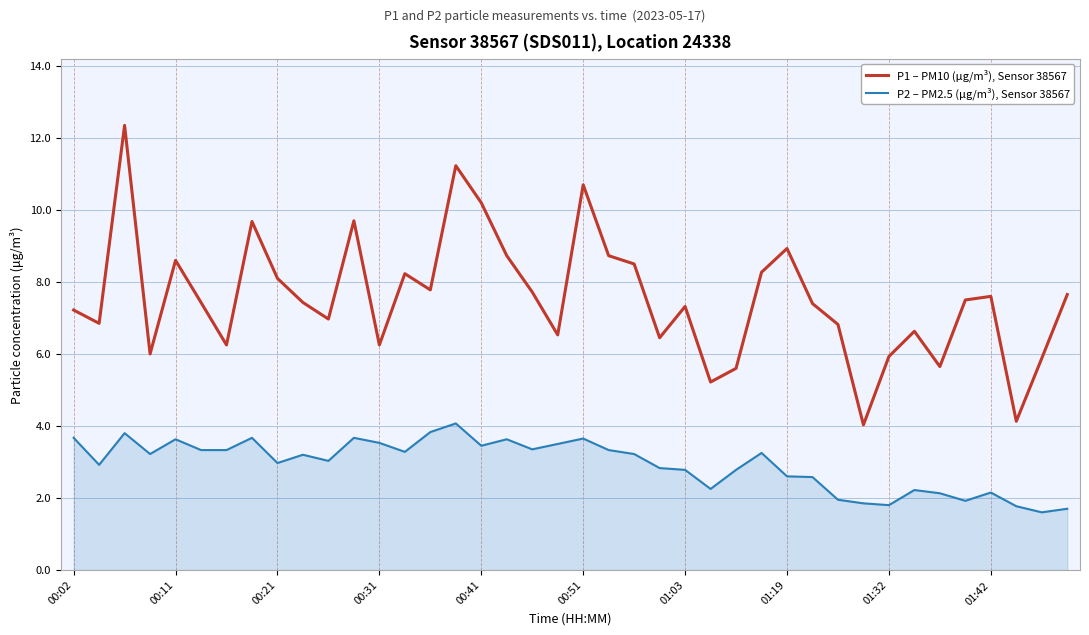

Which series has the widest spread of values?

P1 – PM10 (μg/m³), Sensor 38567